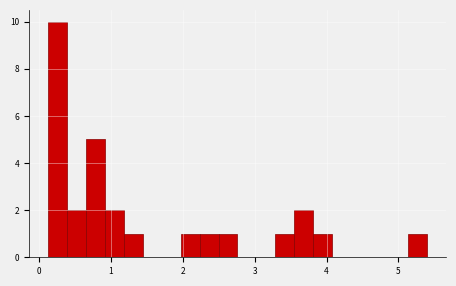

Read against the x-axis, roughly where is the centre of the tallest bar?

0.3